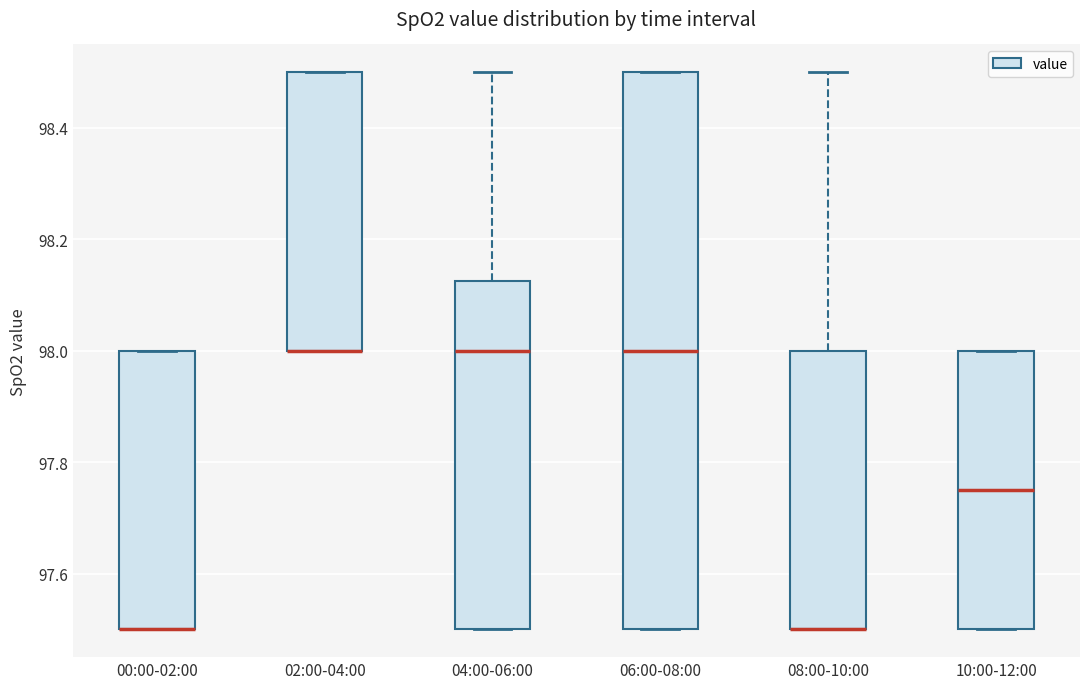

Reading left to right, transcribe this box plot: for each box, give where its median line is, the range the box spans, and where its two whiskers end, as read against the y-axis. The values are not printed on the chart, so give them approximately, as read against the axis.

00:00-02:00: median 97.50 (drawn on the box's lower edge), box 97.50 to 98.00, whiskers 97.50 to 98.00
02:00-04:00: median 98.00 (drawn on the box's lower edge), box 98.00 to 98.50, whiskers 98.00 to 98.50
04:00-06:00: median 98.00, box 97.50 to 98.12, whiskers 97.50 to 98.50
06:00-08:00: median 98.00, box 97.50 to 98.50, whiskers 97.50 to 98.50
08:00-10:00: median 97.50 (drawn on the box's lower edge), box 97.50 to 98.00, whiskers 97.50 to 98.50
10:00-12:00: median 97.76, box 97.50 to 98.00, whiskers 97.50 to 98.00